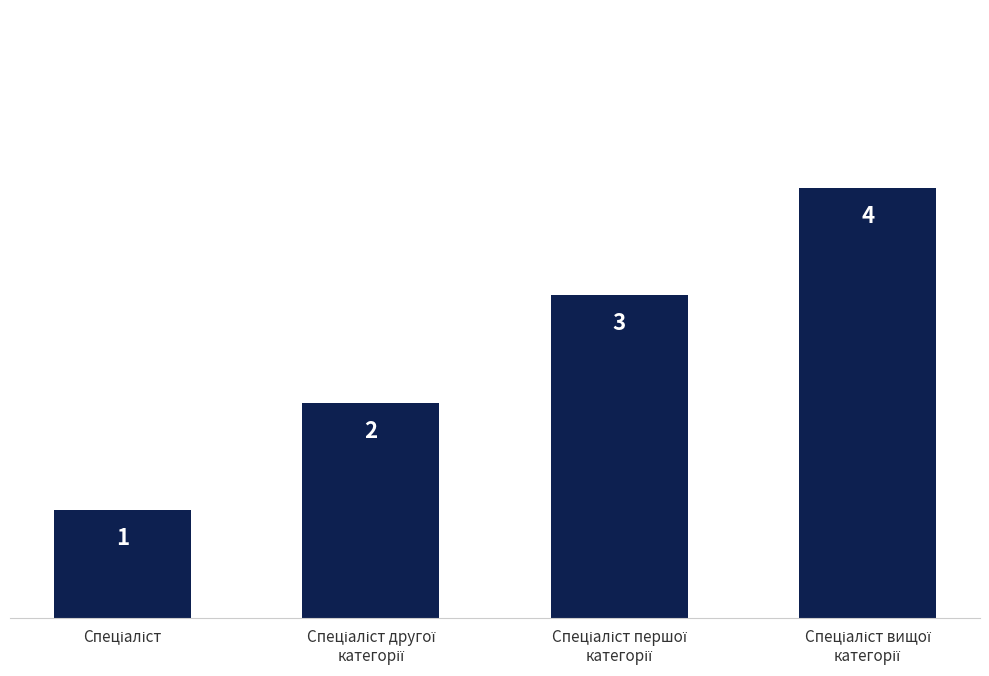

What is the value of the 4th bar from the left?

4